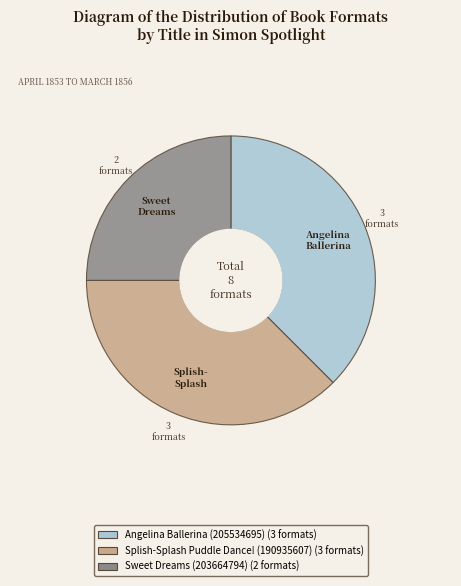

Which category has the smallest portion of the pie?

Sweet Dreams (203664794)